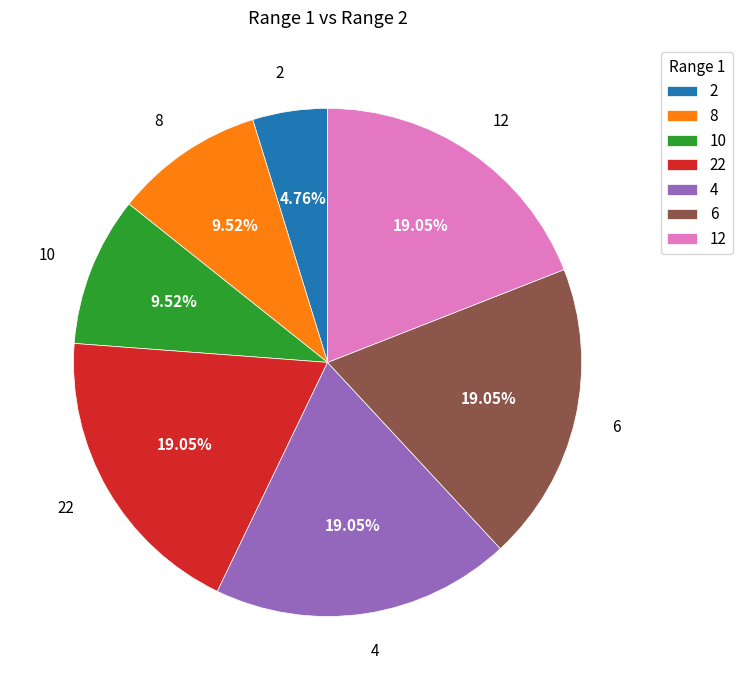

Is there a majority slice in this chart?

No